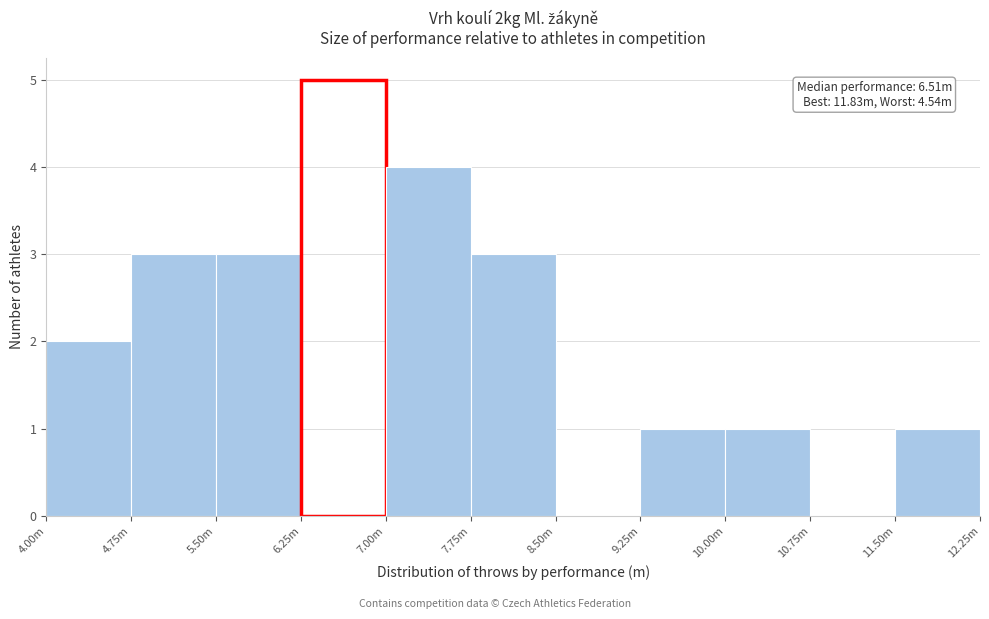

Reading left to right, what are all the values shown in this chart?

4.00m=2	4.75m=3	5.50m=3	6.25m=5	7.00m=4	7.75m=3	8.50m=0	9.25m=1	10.00m=1	10.75m=0	11.50m=1